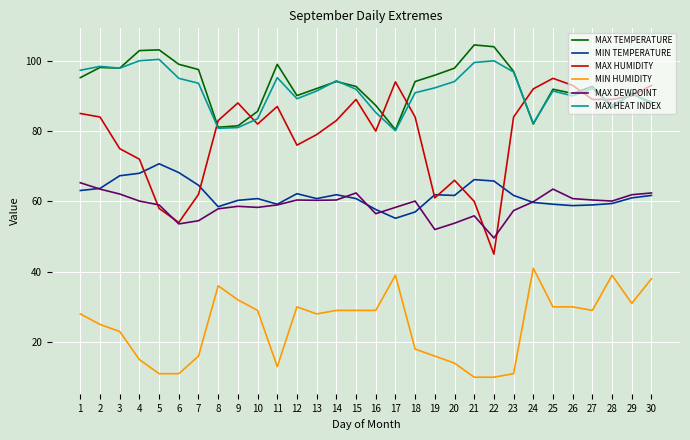

True or false: MAX DEWPOINT and MIN HUMIDITY cross at least once.

False